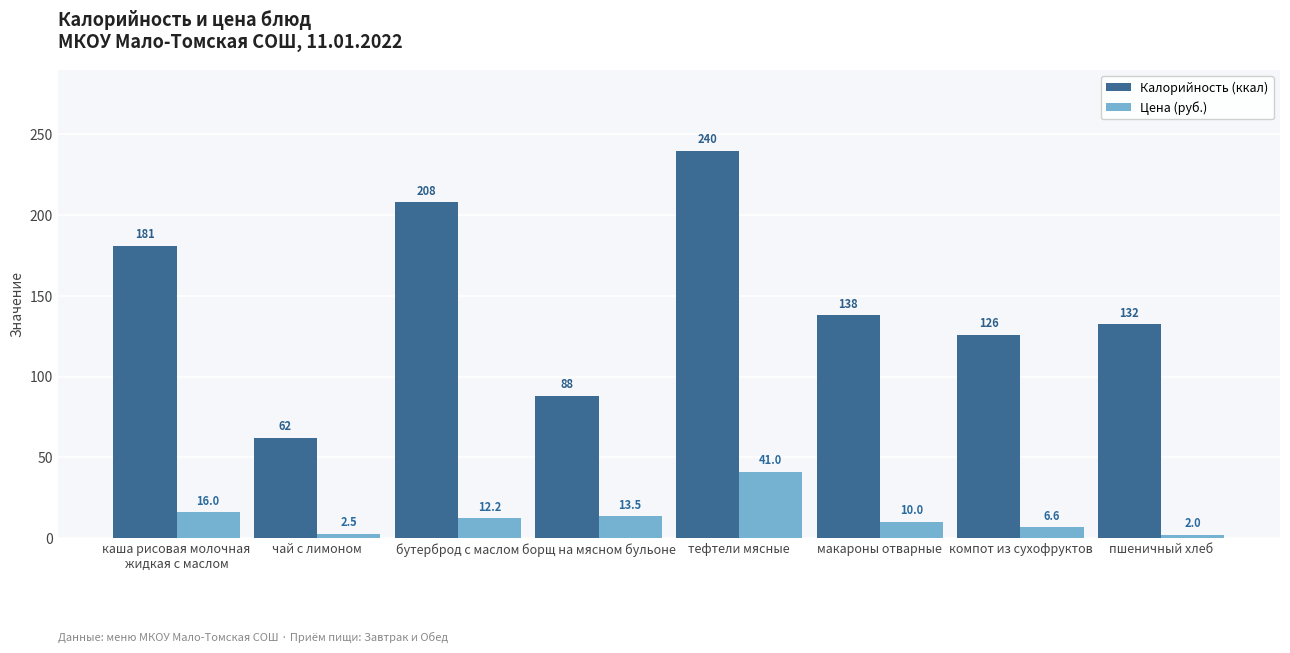

Which series has the widest spread of values?

Калорийность (ккал)